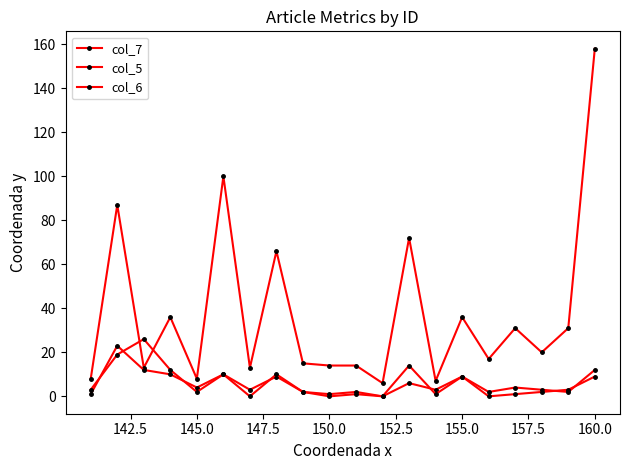

Count the number of categories in the chart.

20